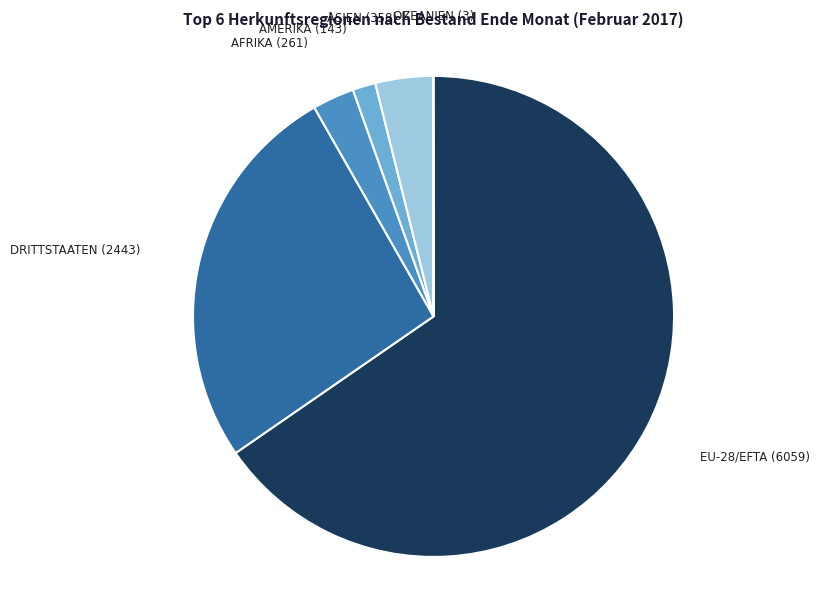

Is there a majority slice in this chart?

Yes